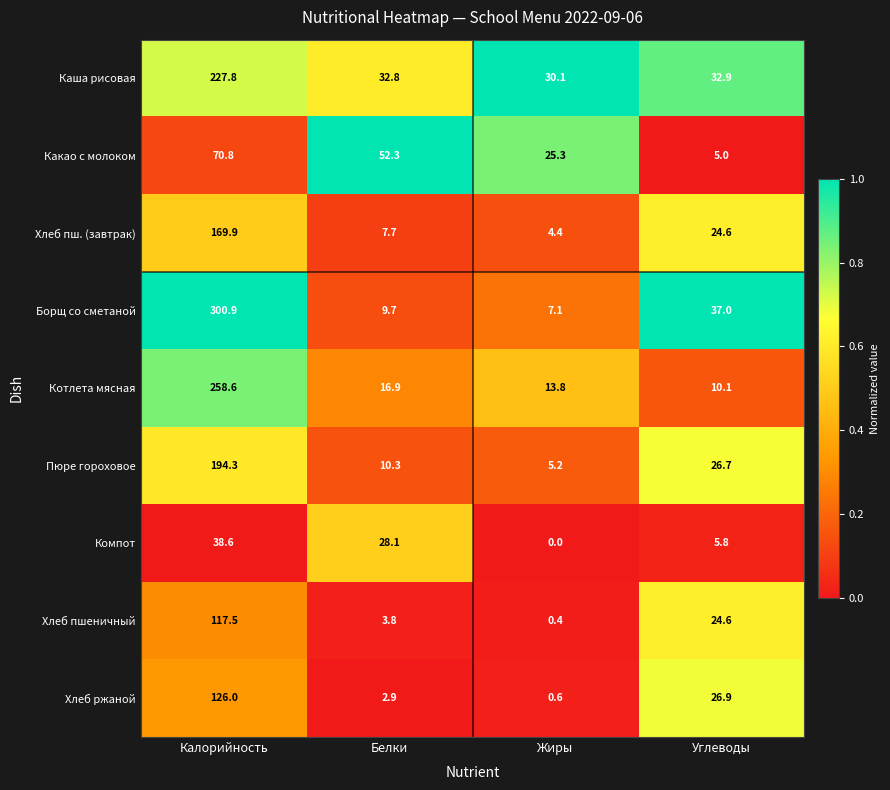

Where is Хлеб пшеничный nearest to the value 58?

Углеводы